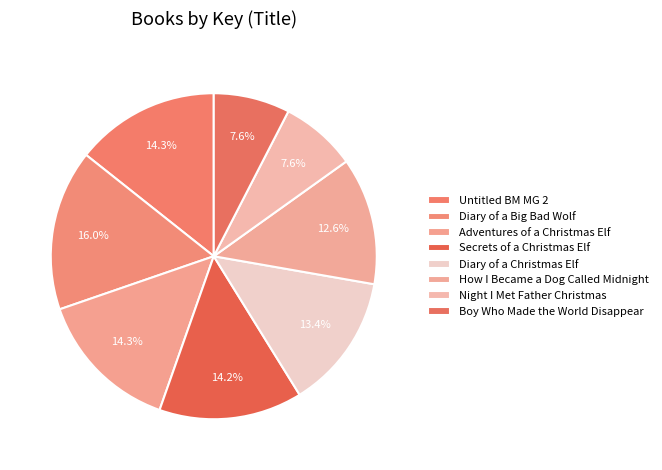

How many slices are in this pie chart?

8